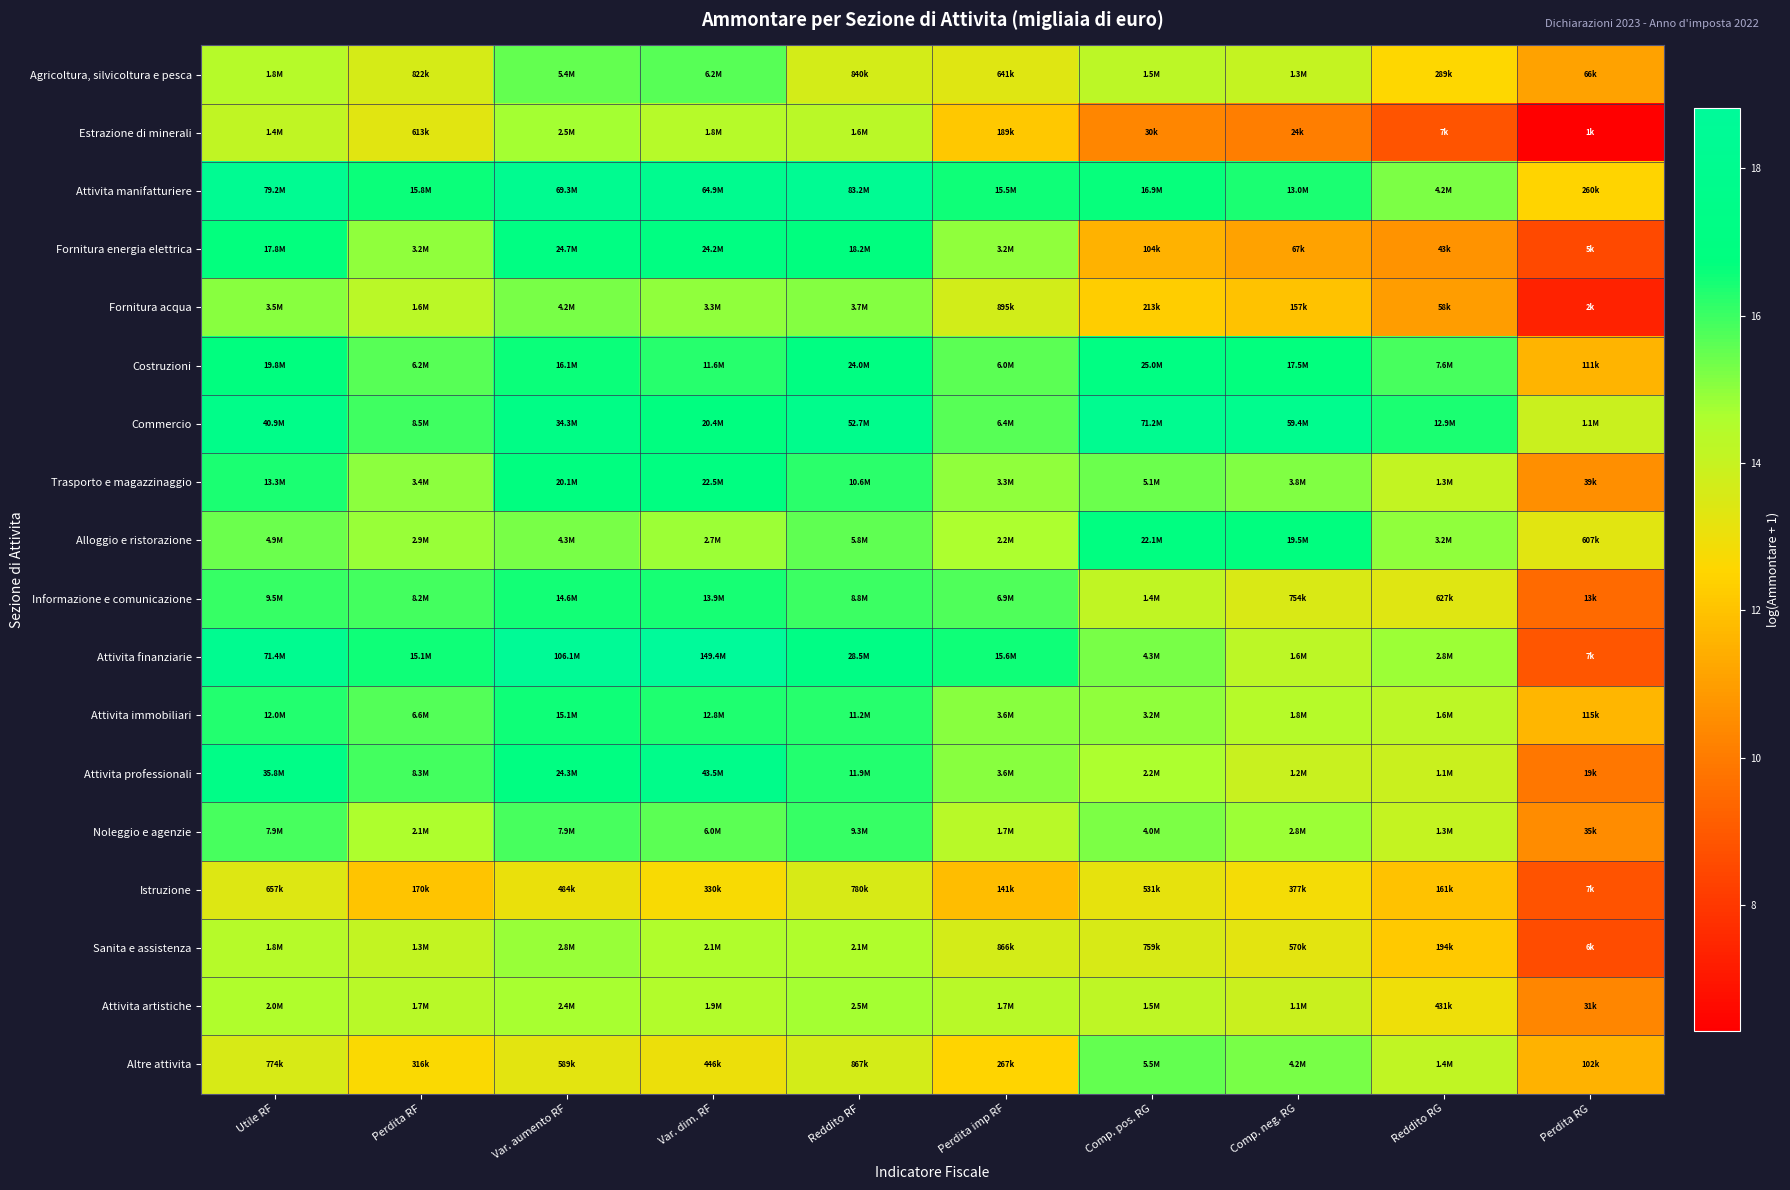

Reading left to right, list all the values displayed in this chart.

Agricoltura, silvicoltura e pesca: Utile RF=14.4	Perdita RF=13.6	Var. aumento RF=15.5	Var. dim. RF=15.6	Reddito RF=13.6	Perdita imp RF=13.4	Comp. pos. RG=14.2	Comp. neg. RG=14.1	Reddito RG=12.6	Perdita RG=11.1
Estrazione di minerali: Utile RF=14.2	Perdita RF=13.3	Var. aumento RF=14.7	Var. dim. RF=14.4	Reddito RF=14.3	Perdita imp RF=12.2	Comp. pos. RG=10.3	Comp. neg. RG=10.1	Reddito RG=8.9	Perdita RG=6.3
Attivita manifatturiere: Utile RF=18.2	Perdita RF=16.6	Var. aumento RF=18.1	Var. dim. RF=18.0	Reddito RF=18.2	Perdita imp RF=16.6	Comp. pos. RG=16.6	Comp. neg. RG=16.4	Reddito RG=15.2	Perdita RG=12.5
Fornitura energia elettrica: Utile RF=16.7	Perdita RF=15.0	Var. aumento RF=17.0	Var. dim. RF=17.0	Reddito RF=16.7	Perdita imp RF=15.0	Comp. pos. RG=11.6	Comp. neg. RG=11.1	Reddito RG=10.7	Perdita RG=8.5
Fornitura acqua: Utile RF=15.1	Perdita RF=14.3	Var. aumento RF=15.3	Var. dim. RF=15.0	Reddito RF=15.1	Perdita imp RF=13.7	Comp. pos. RG=12.3	Comp. neg. RG=12.0	Reddito RG=11.0	Perdita RG=7.3
Costruzioni: Utile RF=16.8	Perdita RF=15.6	Var. aumento RF=16.6	Var. dim. RF=16.3	Reddito RF=17.0	Perdita imp RF=15.6	Comp. pos. RG=17.0	Comp. neg. RG=16.7	Reddito RG=15.8	Perdita RG=11.6
Commercio: Utile RF=17.5	Perdita RF=16.0	Var. aumento RF=17.4	Var. dim. RF=16.8	Reddito RF=17.8	Perdita imp RF=15.7	Comp. pos. RG=18.1	Comp. neg. RG=17.9	Reddito RG=16.4	Perdita RG=13.9
Trasporto e magazzinaggio: Utile RF=16.4	Perdita RF=15.0	Var. aumento RF=16.8	Var. dim. RF=16.9	Reddito RF=16.2	Perdita imp RF=15.0	Comp. pos. RG=15.4	Comp. neg. RG=15.2	Reddito RG=14.1	Perdita RG=10.6
Alloggio e ristorazione: Utile RF=15.4	Perdita RF=14.9	Var. aumento RF=15.3	Var. dim. RF=14.8	Reddito RF=15.6	Perdita imp RF=14.6	Comp. pos. RG=16.9	Comp. neg. RG=16.8	Reddito RG=15.0	Perdita RG=13.3
Informazione e comunicazione: Utile RF=16.1	Perdita RF=15.9	Var. aumento RF=16.5	Var. dim. RF=16.4	Reddito RF=16.0	Perdita imp RF=15.7	Comp. pos. RG=14.1	Comp. neg. RG=13.5	Reddito RG=13.3	Perdita RG=9.5
Attivita finanziarie: Utile RF=18.1	Perdita RF=16.5	Var. aumento RF=18.5	Var. dim. RF=18.8	Reddito RF=17.2	Perdita imp RF=16.6	Comp. pos. RG=15.3	Comp. neg. RG=14.3	Reddito RG=14.8	Perdita RG=8.9
Attivita immobiliari: Utile RF=16.3	Perdita RF=15.7	Var. aumento RF=16.5	Var. dim. RF=16.4	Reddito RF=16.2	Perdita imp RF=15.1	Comp. pos. RG=15.0	Comp. neg. RG=14.4	Reddito RG=14.3	Perdita RG=11.7
Attivita professionali: Utile RF=17.4	Perdita RF=15.9	Var. aumento RF=17.0	Var. dim. RF=17.6	Reddito RF=16.3	Perdita imp RF=15.1	Comp. pos. RG=14.6	Comp. neg. RG=14.0	Reddito RG=13.9	Perdita RG=9.9
Noleggio e agenzie: Utile RF=15.9	Perdita RF=14.6	Var. aumento RF=15.9	Var. dim. RF=15.6	Reddito RF=16.0	Perdita imp RF=14.4	Comp. pos. RG=15.2	Comp. neg. RG=14.8	Reddito RG=14.1	Perdita RG=10.5
Istruzione: Utile RF=13.4	Perdita RF=12.0	Var. aumento RF=13.1	Var. dim. RF=12.7	Reddito RF=13.6	Perdita imp RF=11.9	Comp. pos. RG=13.2	Comp. neg. RG=12.8	Reddito RG=12.0	Perdita RG=8.8
Sanita e assistenza: Utile RF=14.4	Perdita RF=14.1	Var. aumento RF=14.9	Var. dim. RF=14.5	Reddito RF=14.5	Perdita imp RF=13.7	Comp. pos. RG=13.5	Comp. neg. RG=13.3	Reddito RG=12.2	Perdita RG=8.6
Attivita artistiche: Utile RF=14.5	Perdita RF=14.3	Var. aumento RF=14.7	Var. dim. RF=14.5	Reddito RF=14.7	Perdita imp RF=14.4	Comp. pos. RG=14.2	Comp. neg. RG=13.9	Reddito RG=13.0	Perdita RG=10.3
Altre attivita: Utile RF=13.6	Perdita RF=12.7	Var. aumento RF=13.3	Var. dim. RF=13.0	Reddito RF=13.7	Perdita imp RF=12.5	Comp. pos. RG=15.5	Comp. neg. RG=15.3	Reddito RG=14.1	Perdita RG=11.5